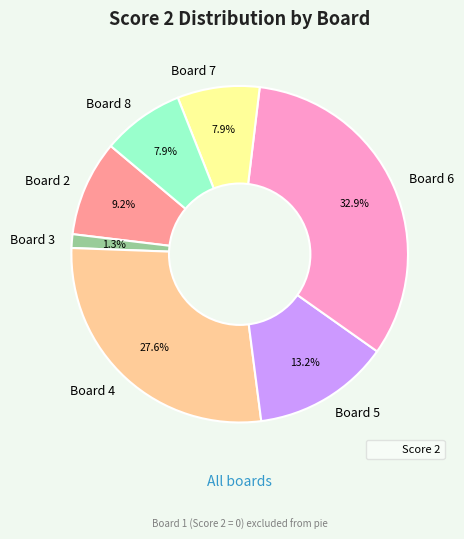

Which has a higher value, Board 4 or Board 2?

Board 4